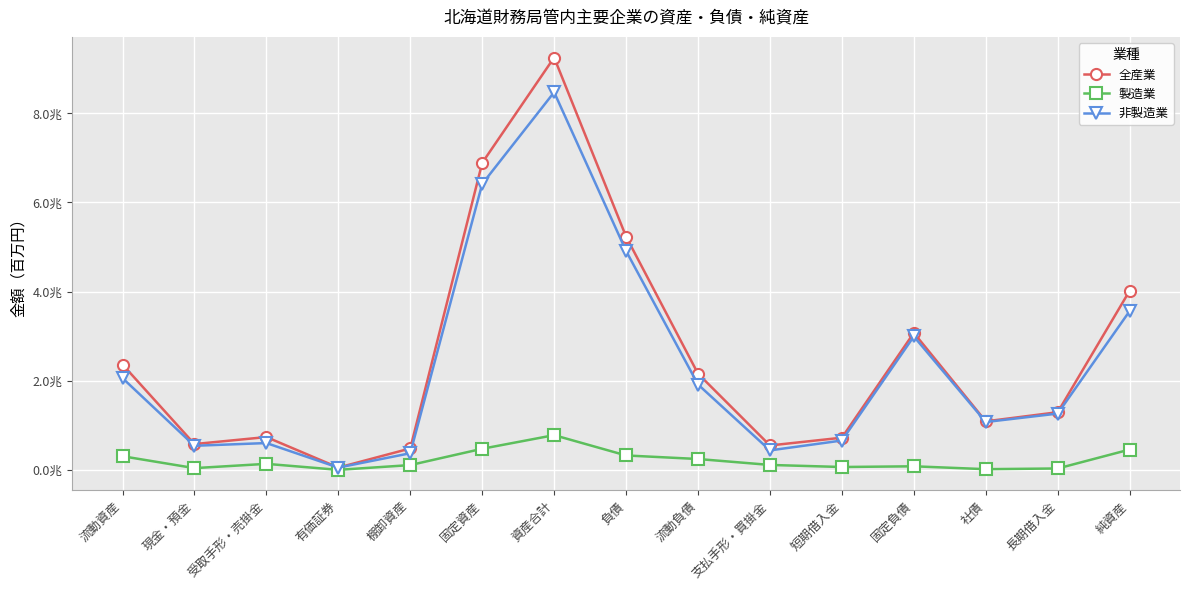

Is this an area chart (filled region under the line)?

No